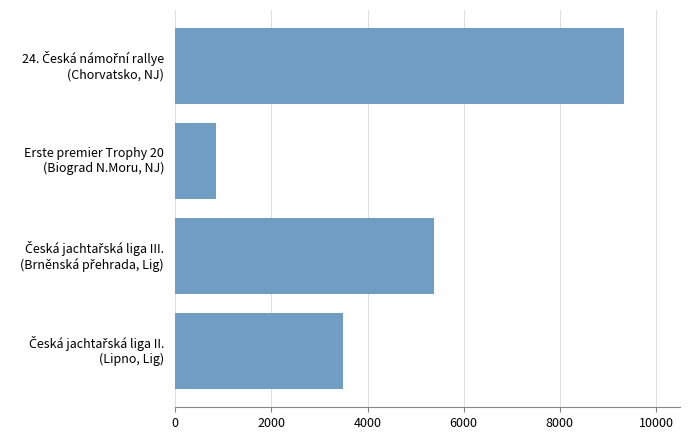

What is the greatest value displayed?

9332